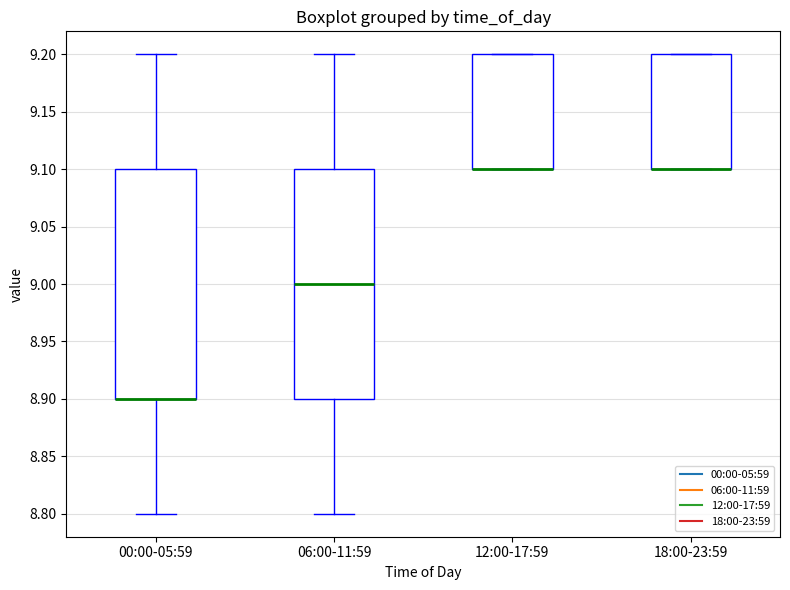

Reading left to right, transcribe this box plot: for each box, give where its median line is, the range the box spans, and where its two whiskers end, as read against the y-axis. The values are not printed on the chart, so give them approximately, as read against the axis.

00:00-05:59: median 8.9 (drawn on the box's lower edge), box 8.9 to 9.1, whiskers 8.8 to 9.2
06:00-11:59: median 9.0, box 8.9 to 9.1, whiskers 8.8 to 9.2
12:00-17:59: median 9.1 (drawn on the box's lower edge), box 9.1 to 9.2, whiskers 9.1 to 9.2
18:00-23:59: median 9.1 (drawn on the box's lower edge), box 9.1 to 9.2, whiskers 9.1 to 9.2